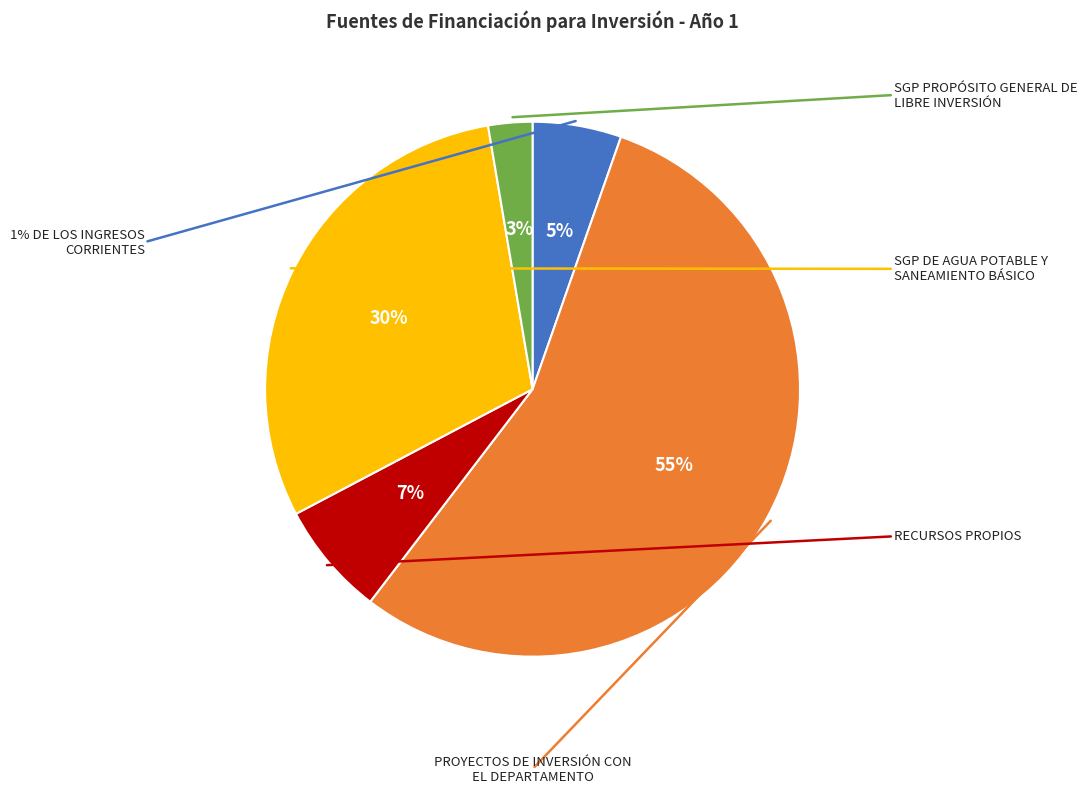

How many slices are in this pie chart?

5